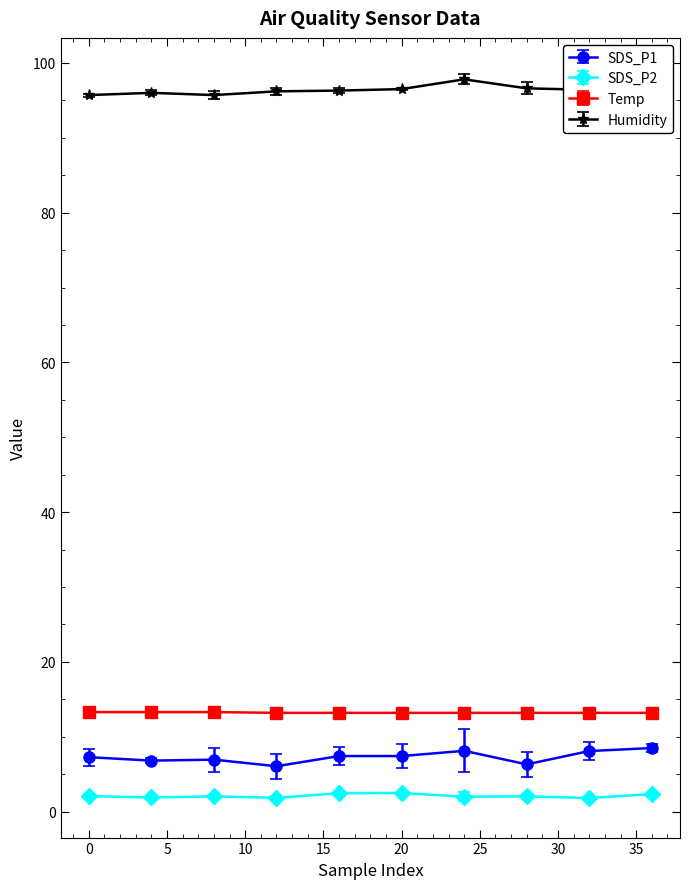

True or false: Humidity and Temp cross at least once.

False